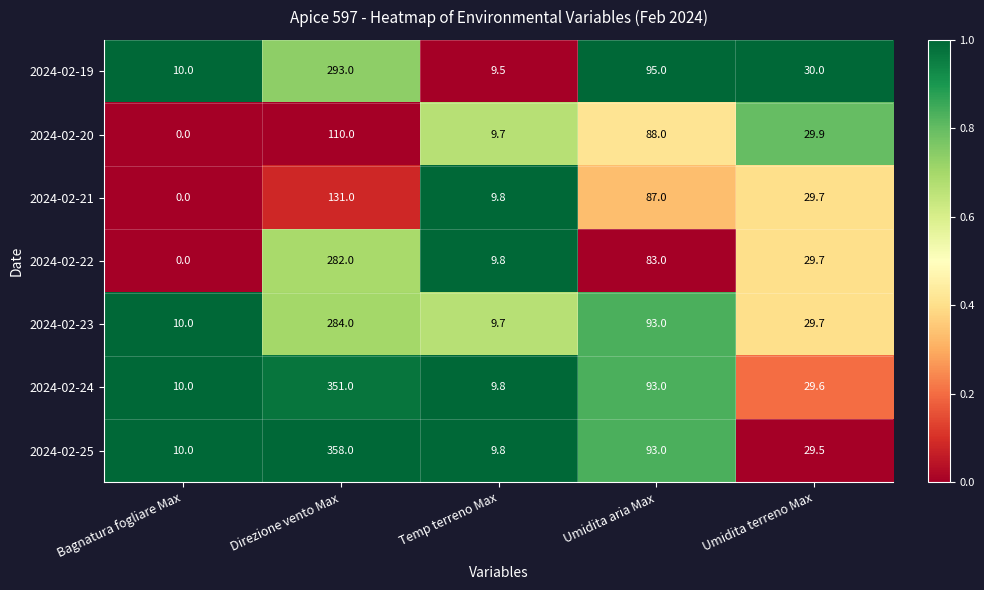

At which category is the sum across all series the highest?

Direzione vento Max